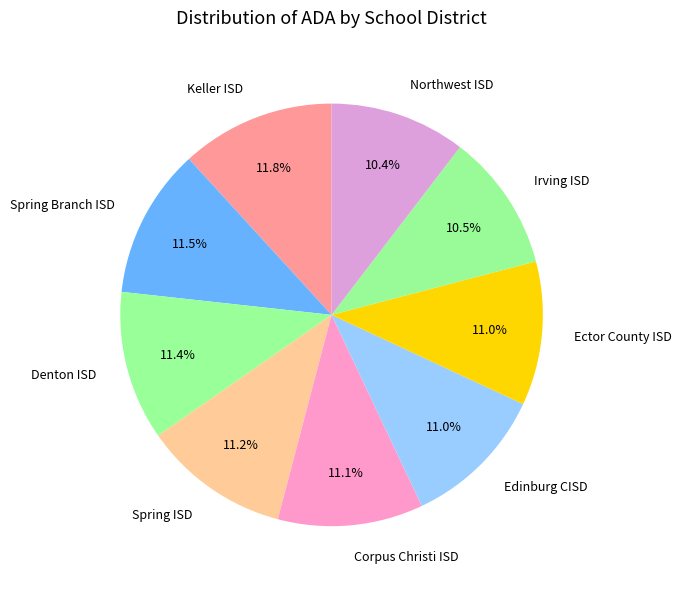

Is there any slice that represents more than half of the pie?

No